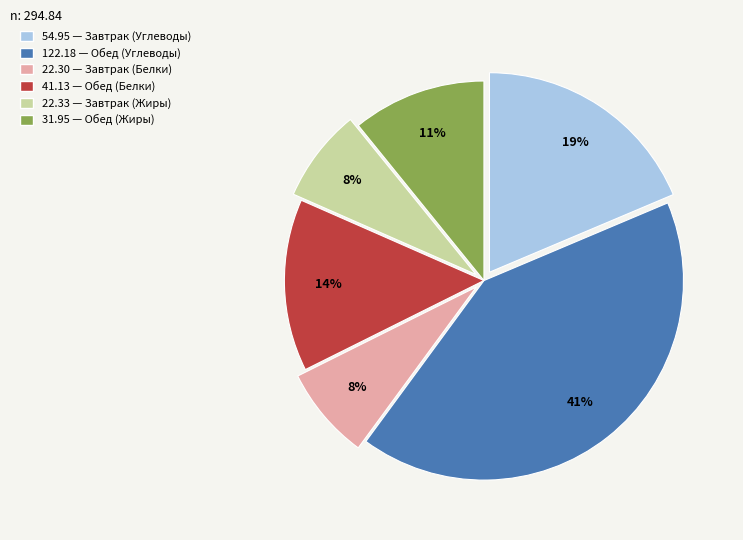

Is there any slice that represents more than half of the pie?

No